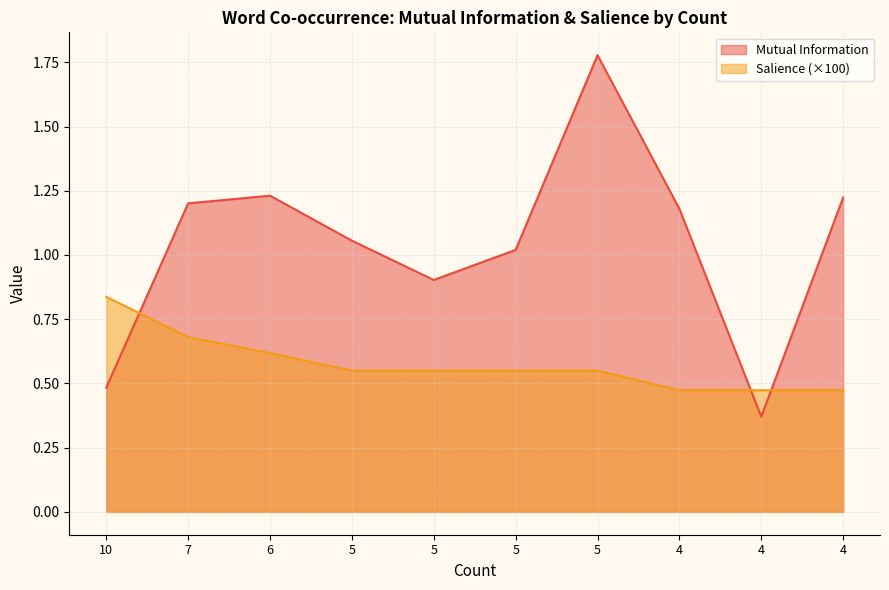

Between which two adjacent categories do Mutual Information and Salience first intersect?

10 and 7